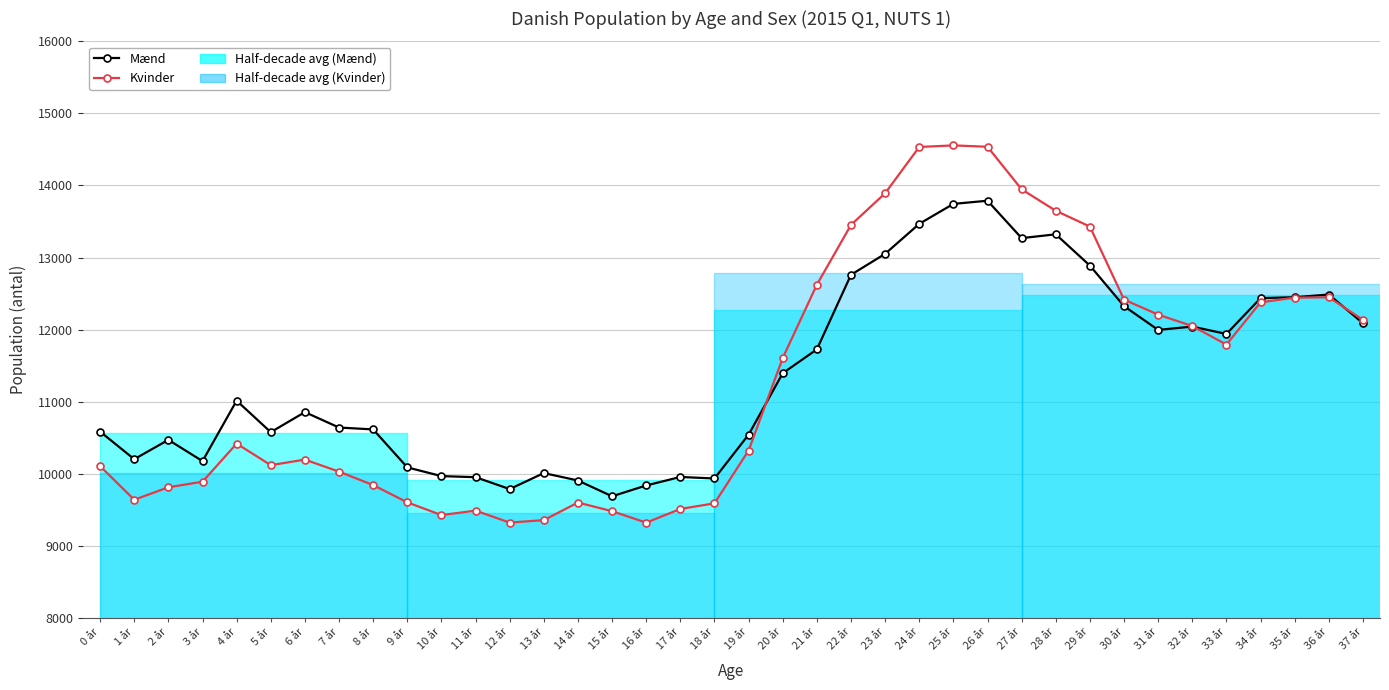

What is the label of the 21st point from the left?

20 år